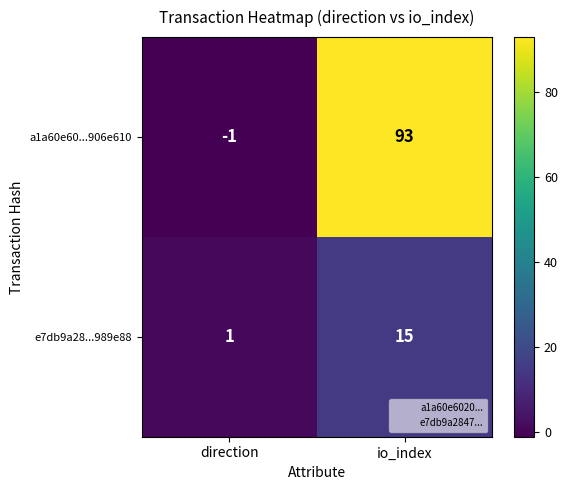

At which label is e7db9a28...989e88 closest to 8?

direction